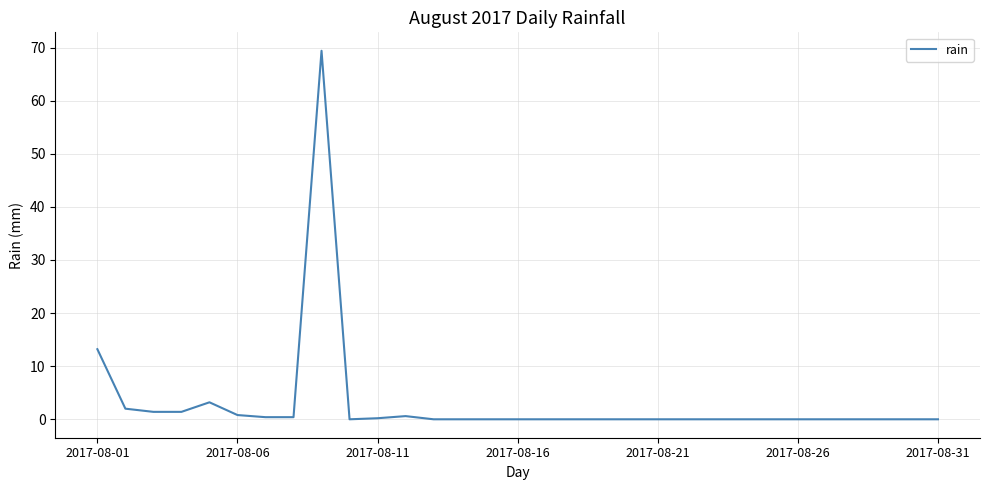

Count the number of categories in the chart.

31